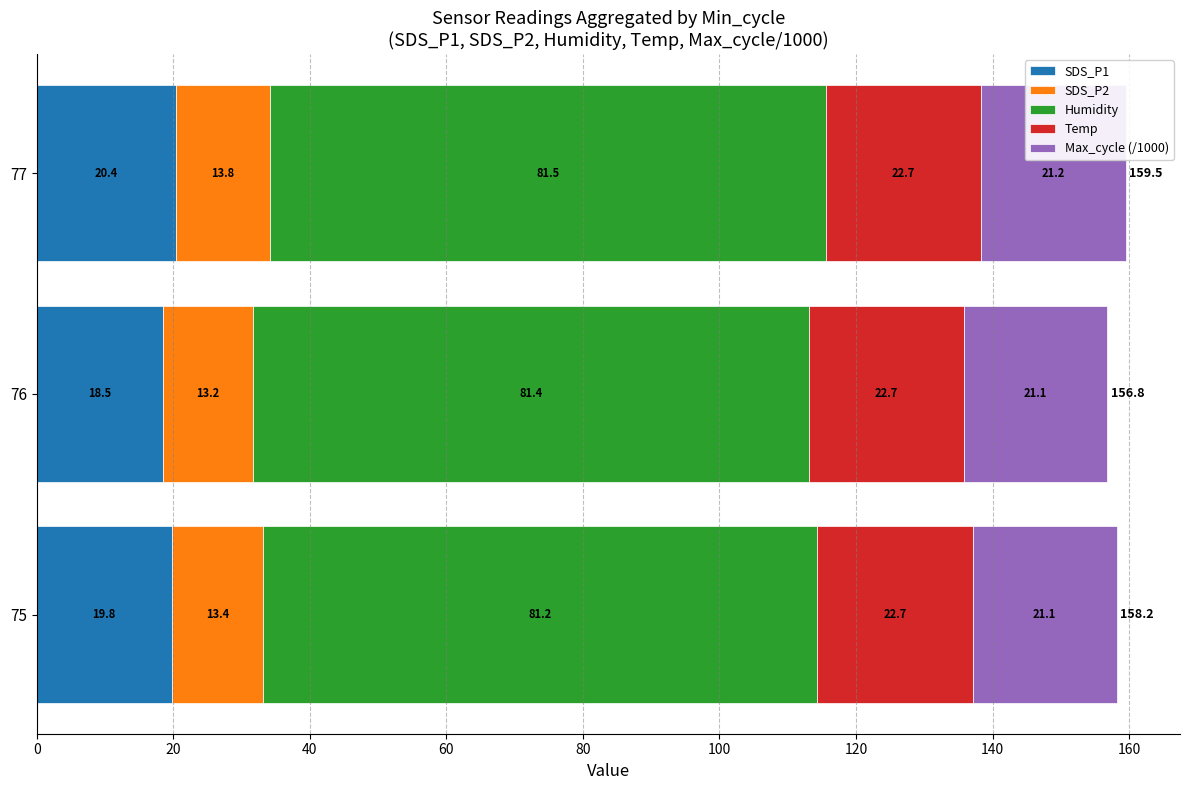

Which category has the lowest value in the SDS_P1 series?

76